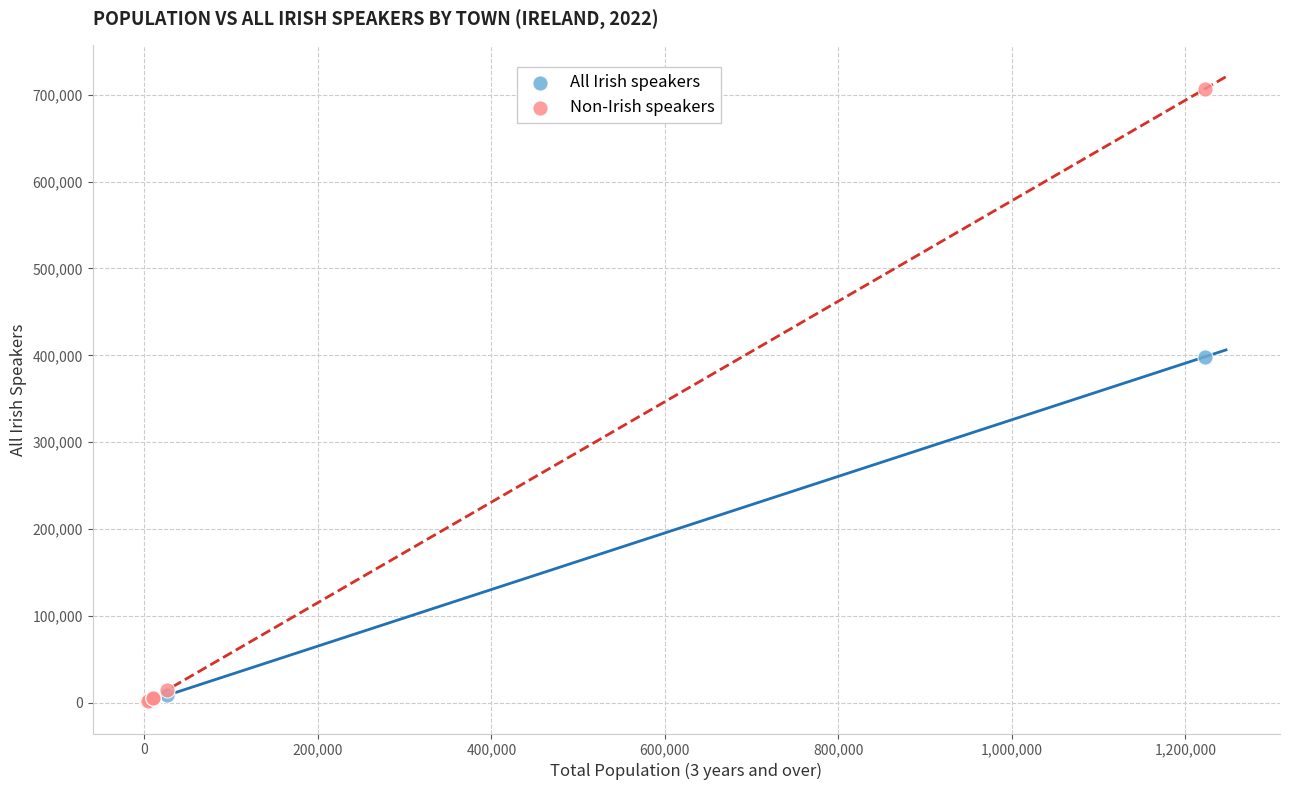

Across all series, what Y value is closest to 353735?

398329